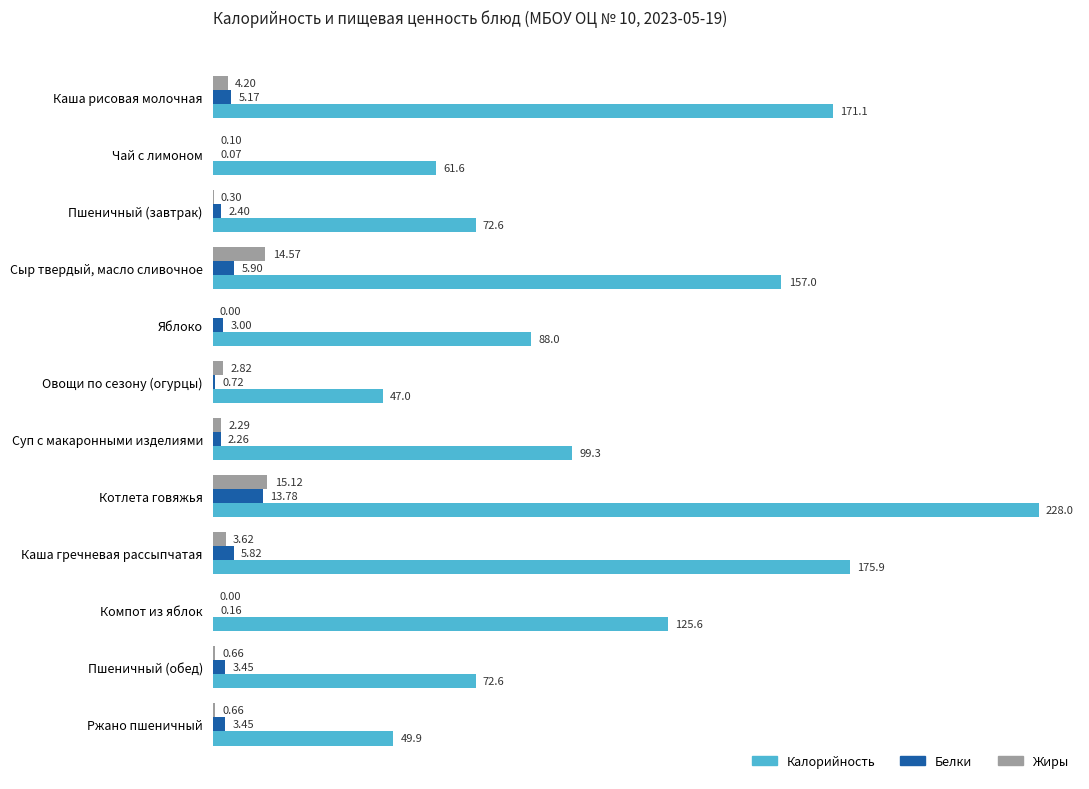

Where is Жиры nearest to the value 7?

Каша рисовая молочная